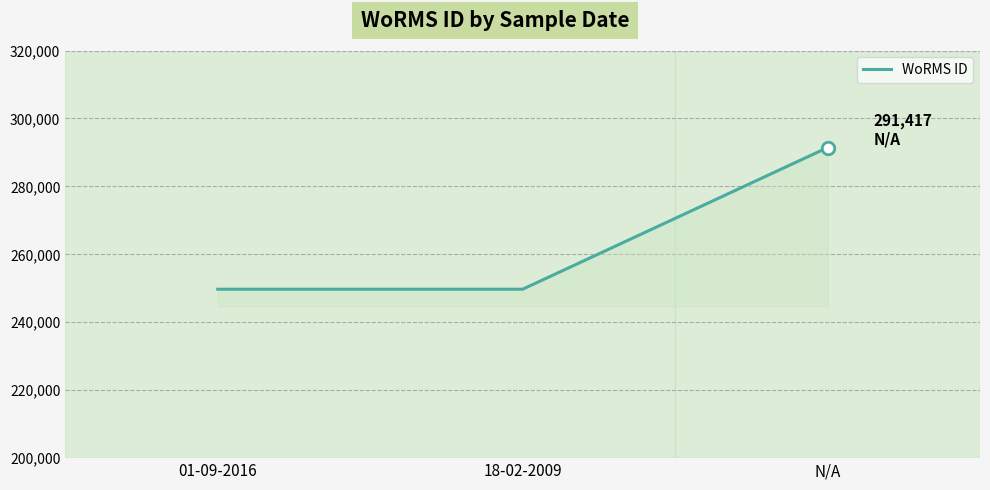

Reading left to right, extract all data points from this chart.

249725	249725	291417